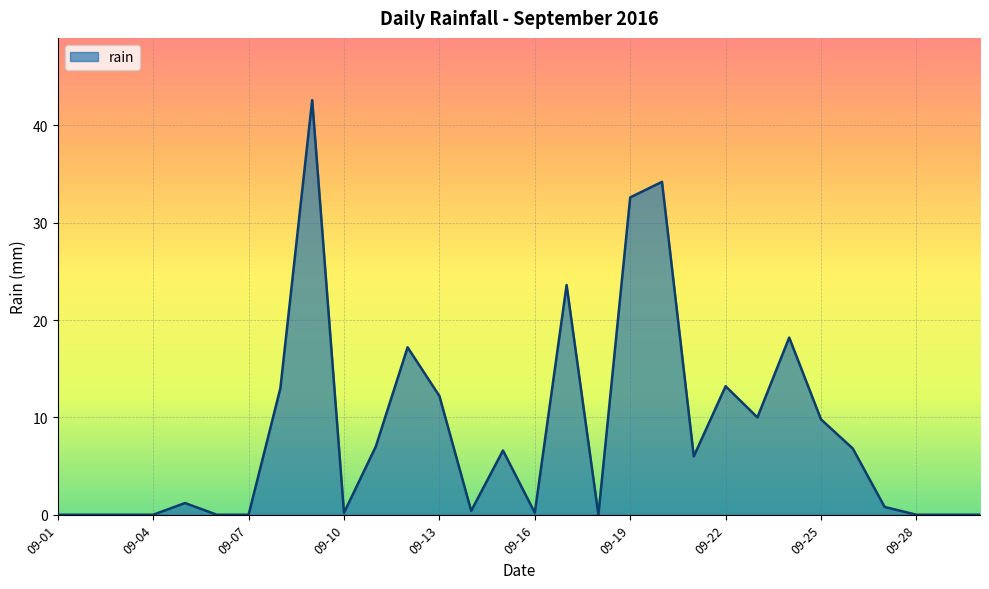

What is the difference between the maximum and minimum values?

42.6